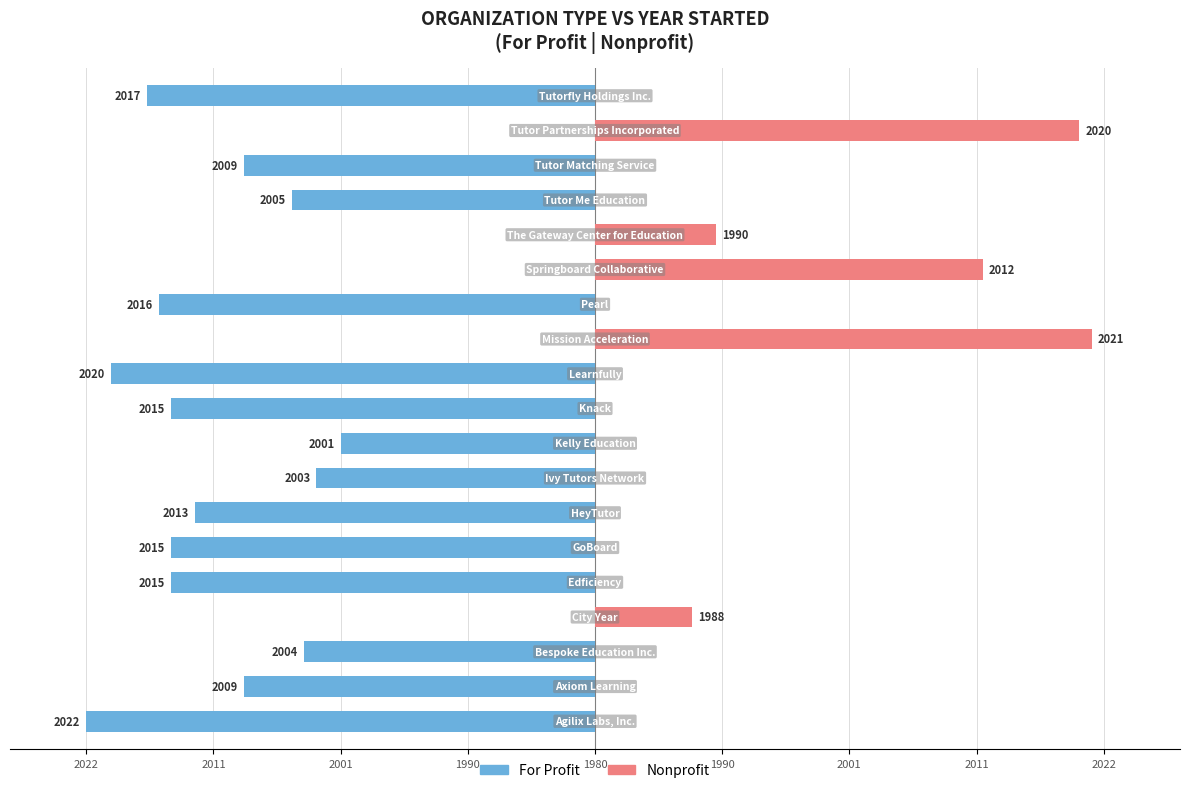

At how many categories does at least one series exceed -33?

19